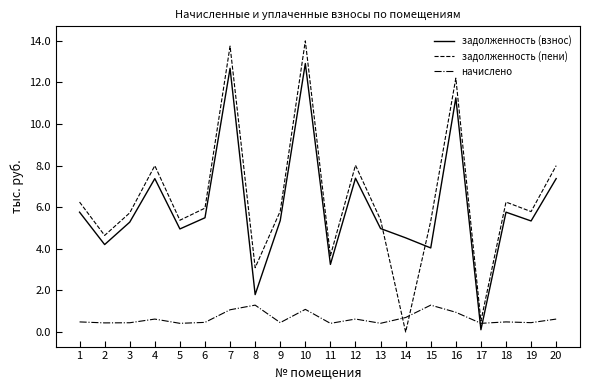

What is the value of the задолженность (взнос) point at the 14th from the left?

4526.4